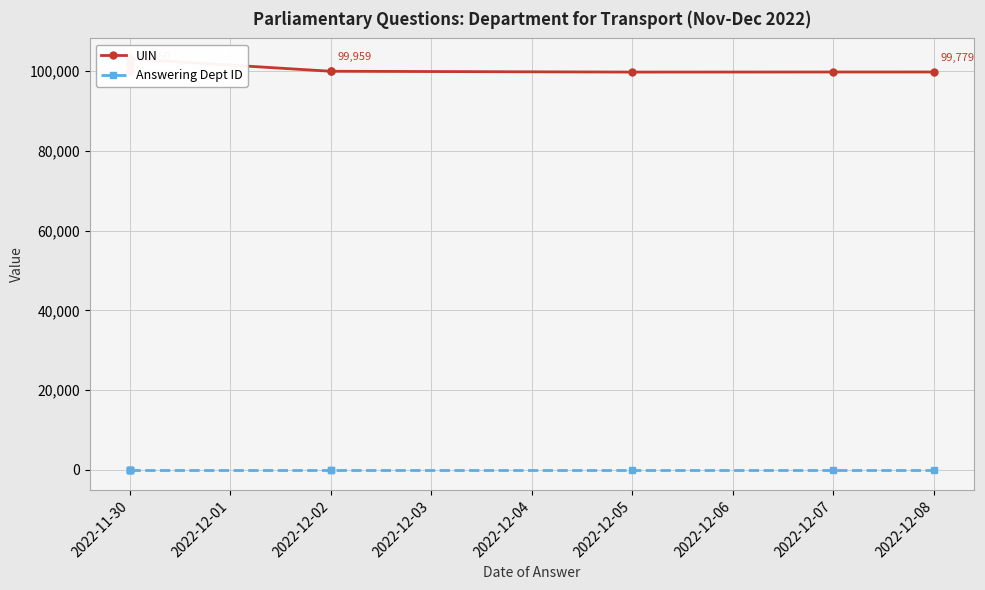

Does the chart display data point markers on the line(s)?

Yes